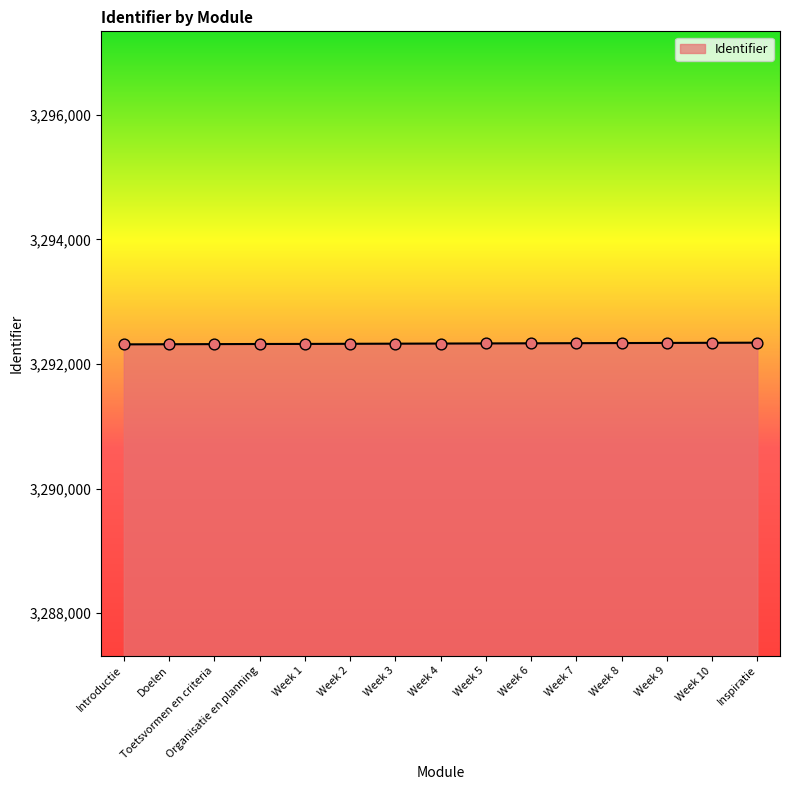

Approximately how many times larger is the value at Week 5 compared to Week 2?

1.0